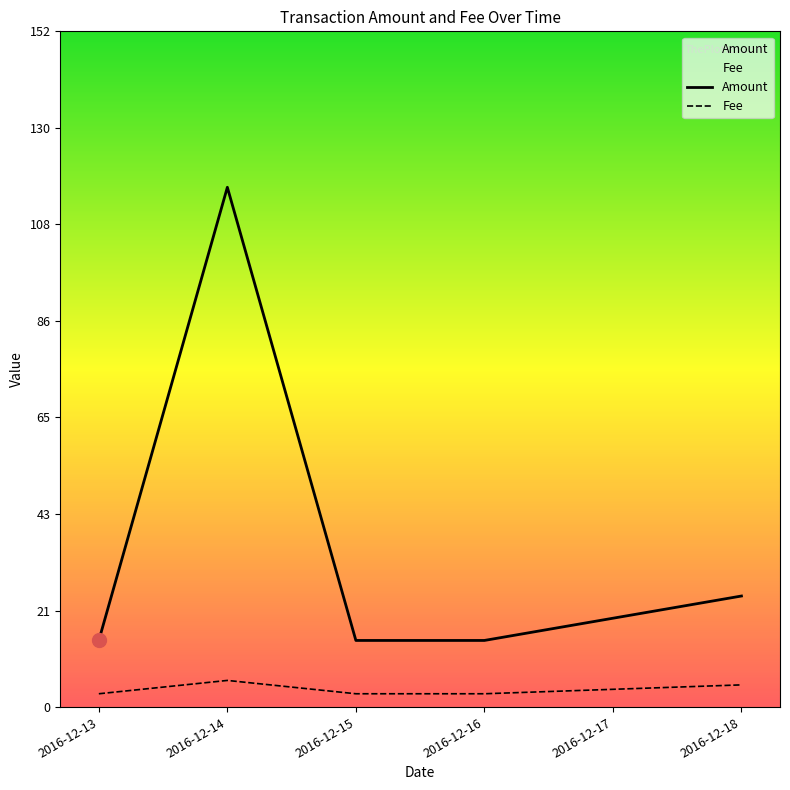

Where is Amount nearest to the value 66?

2016-12-18